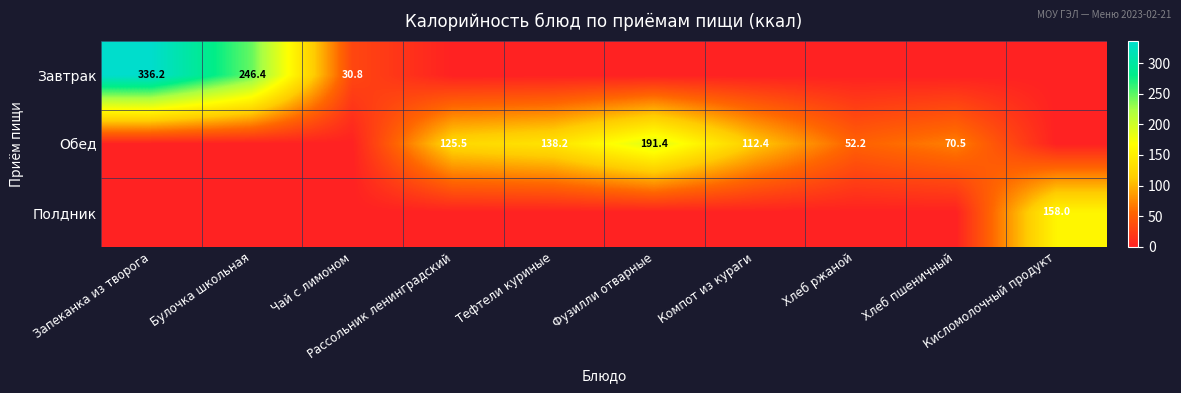

What is the difference between the Обед values at Хлеб ржаной and Фузилли отварные?

139.2